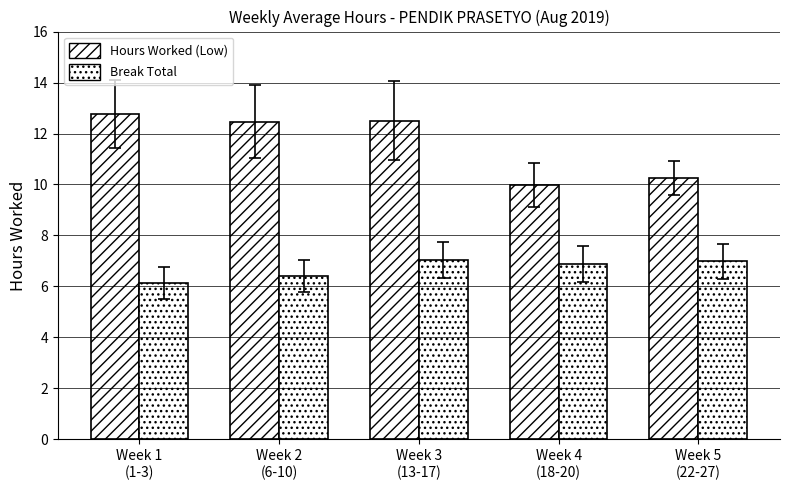

List the labels in order of Hours Worked (Low) value, smallest first.

Week 4
(18-20), Week 5
(22-27), Week 2
(6-10), Week 3
(13-17), Week 1
(1-3)